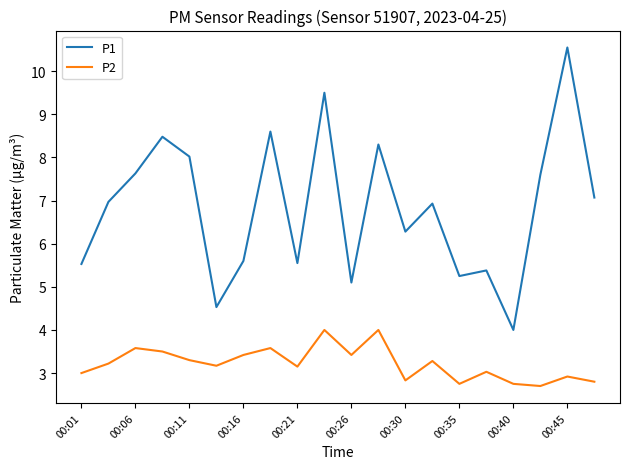

What is the difference between the second highest and minimum values in the P1 series?

5.5